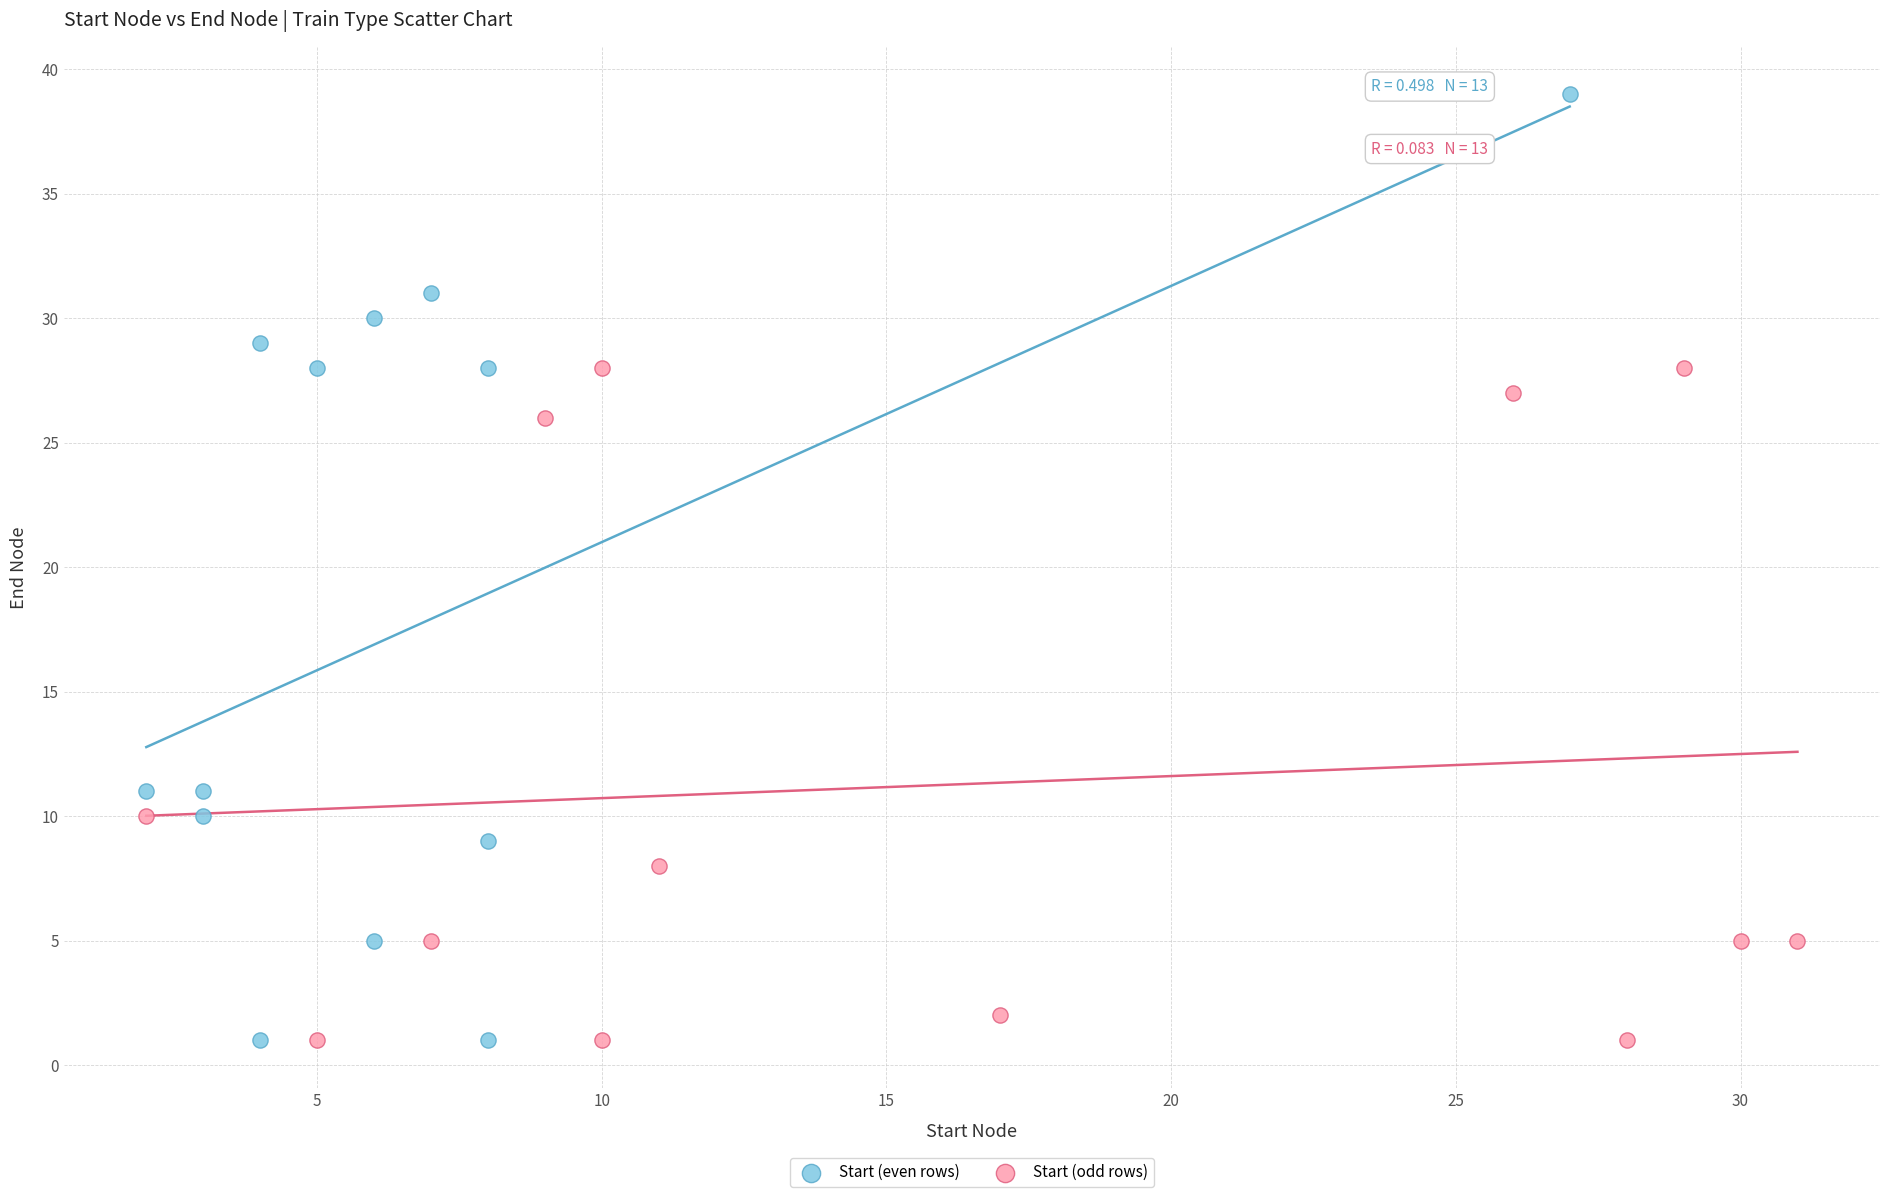

Which series reaches the maximum Y coordinate?

Start (even rows)